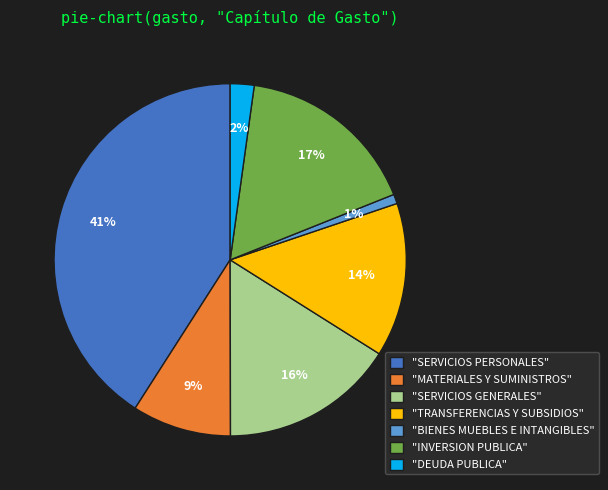

Combined, do "INVERSION PUBLICA" and "SERVICIOS GENERALES" account for over 50%?

No